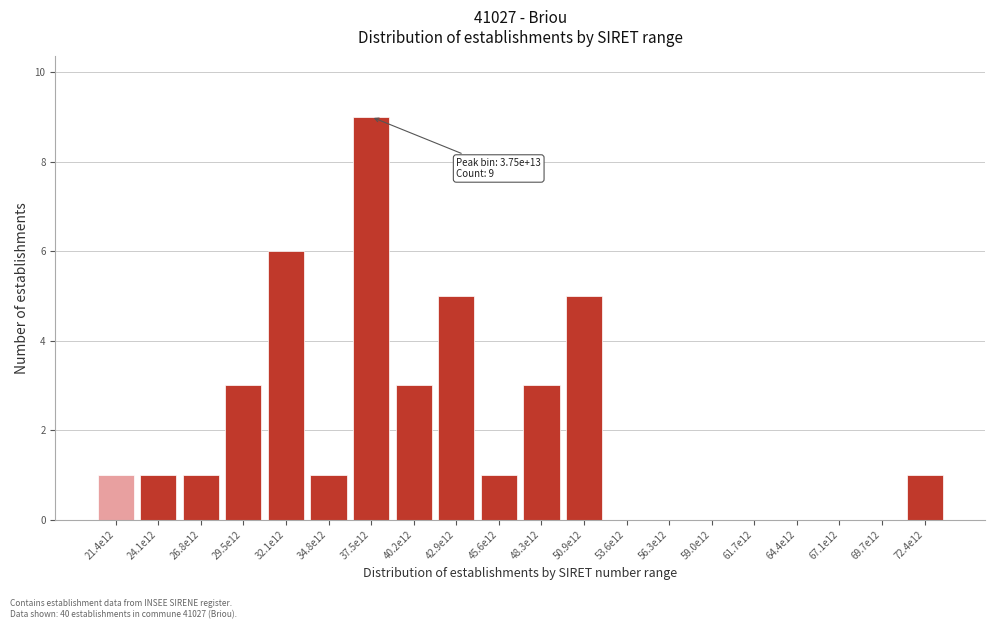

Reading right to left, transcribe all the data shown in this chart.

72.4e12=1	69.7e12=0	67.1e12=0	64.4e12=0	61.7e12=0	59.0e12=0	56.3e12=0	53.6e12=0	50.9e12=5	48.3e12=3	45.6e12=1	42.9e12=5	40.2e12=3	37.5e12=9	34.8e12=1	32.1e12=6	29.5e12=3	26.8e12=1	24.1e12=1	21.4e12=1